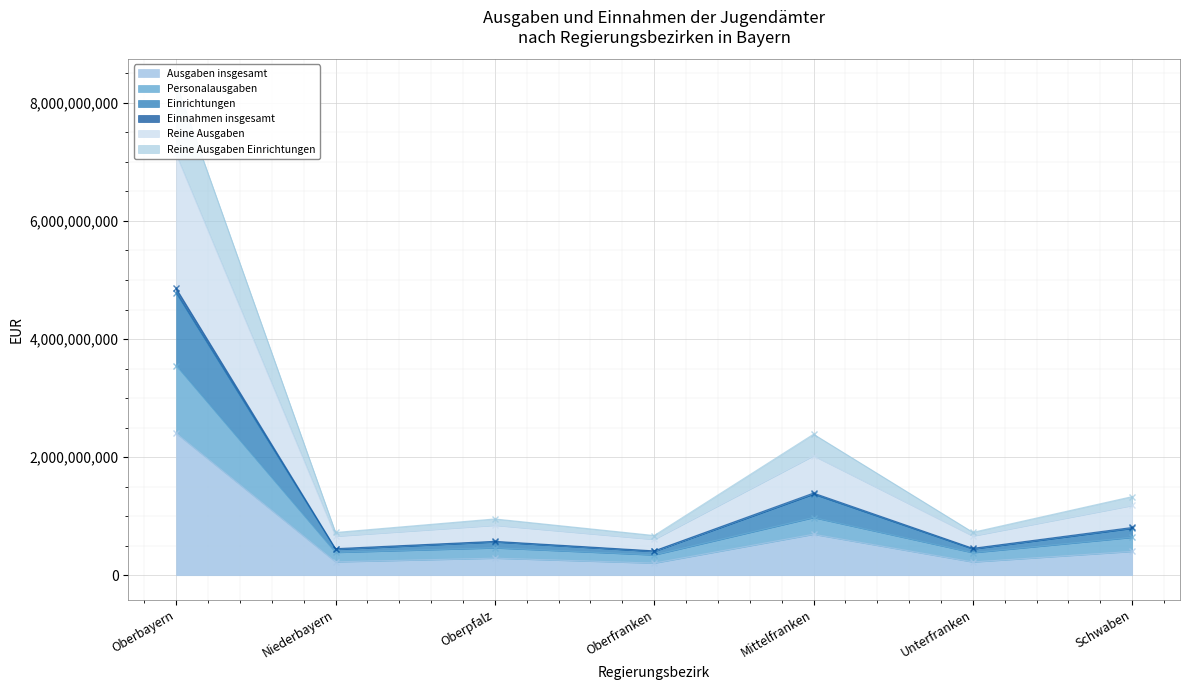

Which has a higher value, Oberfranken or Schwaben?

Schwaben